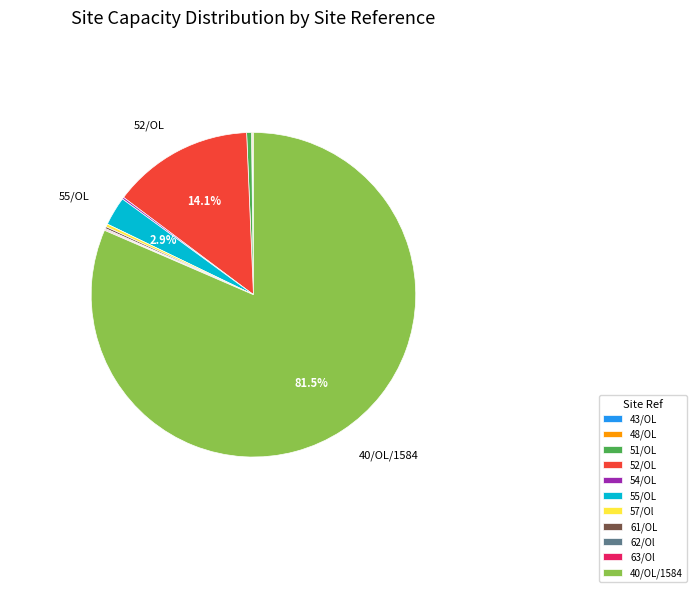

Combined, what portion of the pie is 55/OL and 52/OL?

17.0%